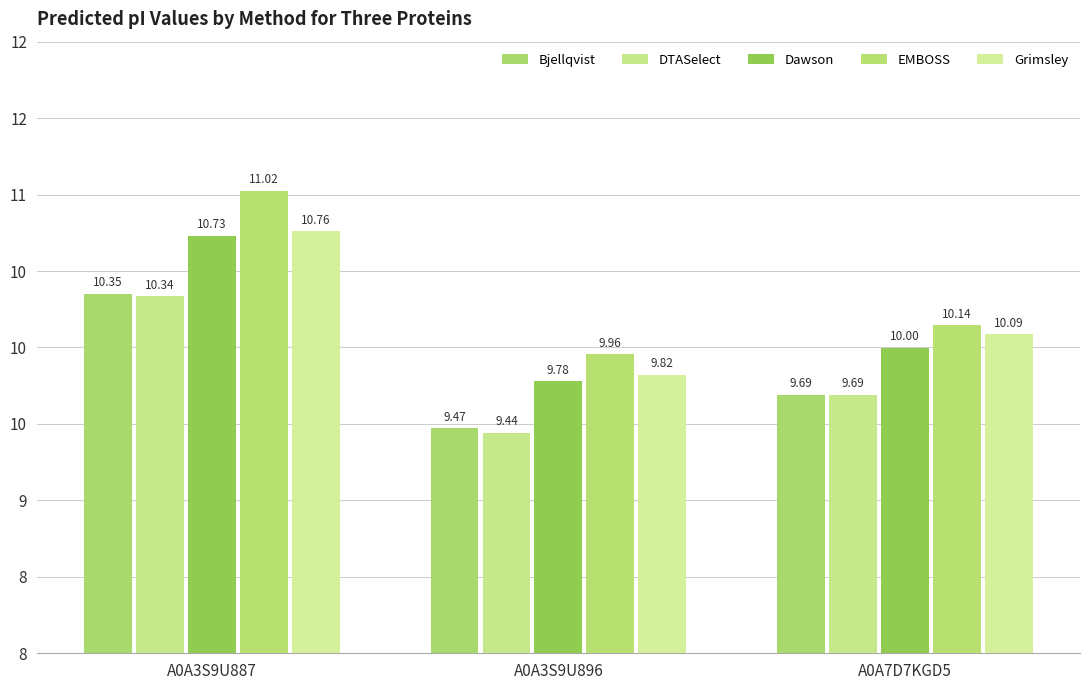

The value of DTASelect at A0A7D7KGD5 is 13.7. True or false?

False